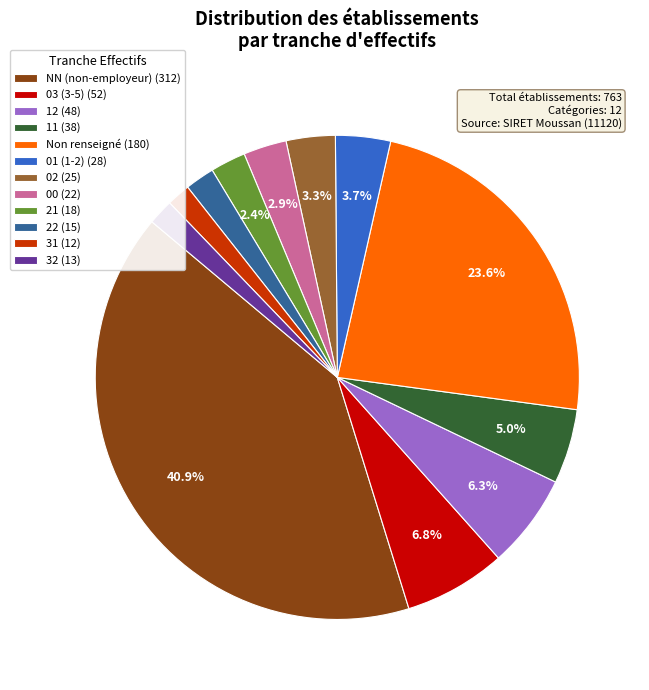

What is the largest slice in the pie chart?

NN (non-employeur) (312)